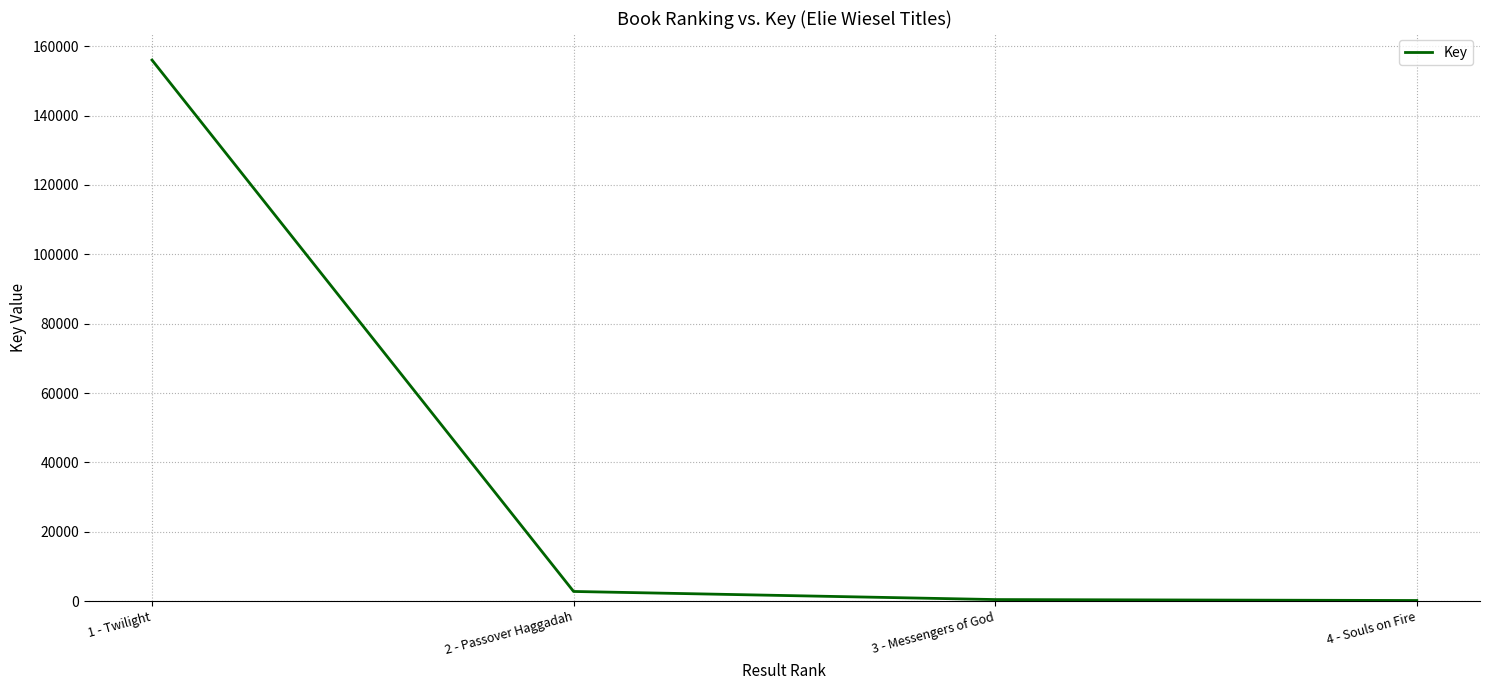

What is the ratio of the value at 3 - Messengers of God to the value at 4 - Souls on Fire?

2.4